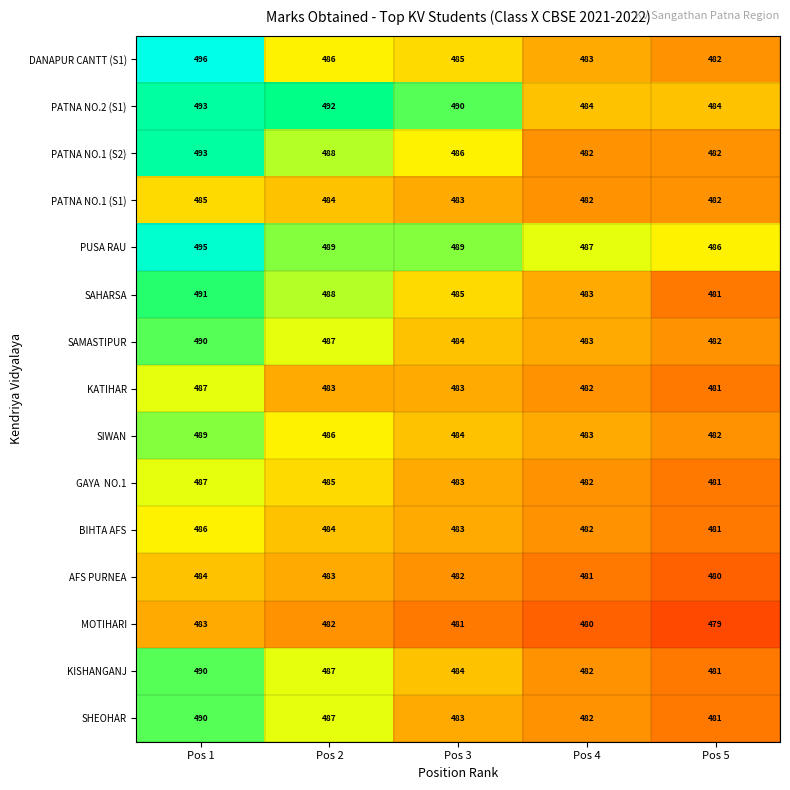

What is the smallest value displayed?

479